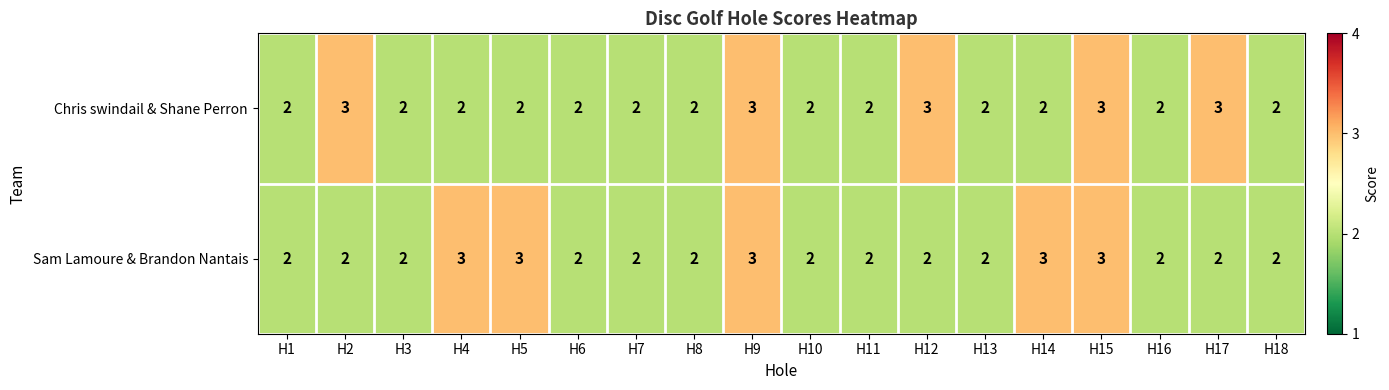

What is the total value across all series at H10?

4